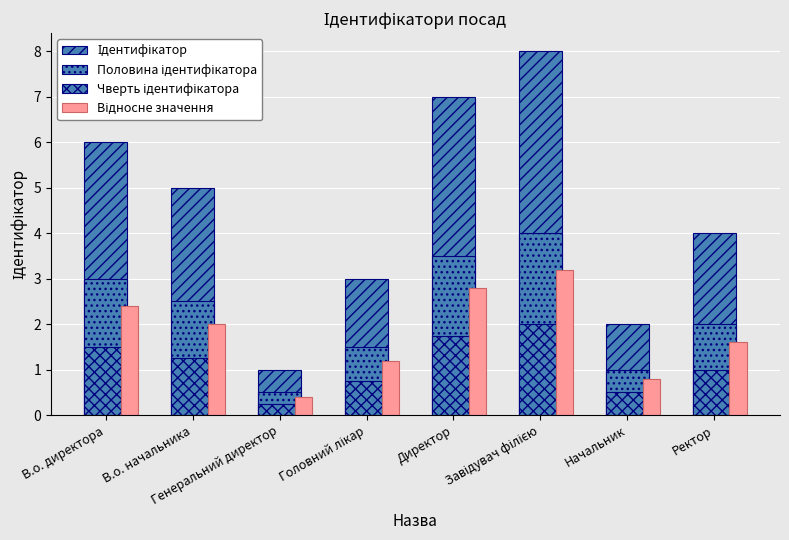

How many distinct data groups are displayed?

4